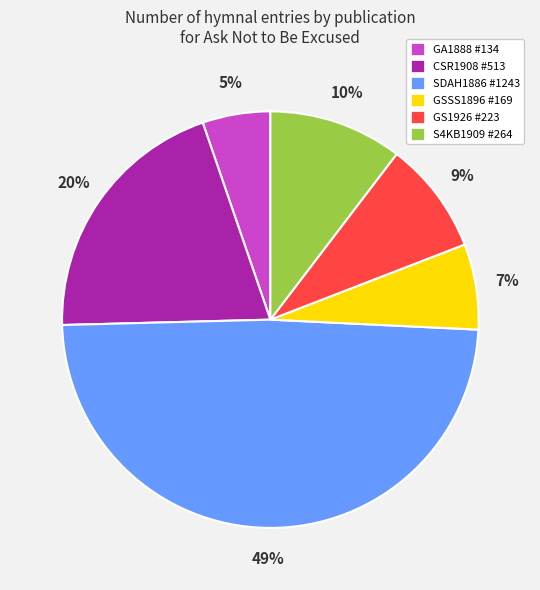

What percentage is the GS1926 #223 slice, to the nearest percent?

9%